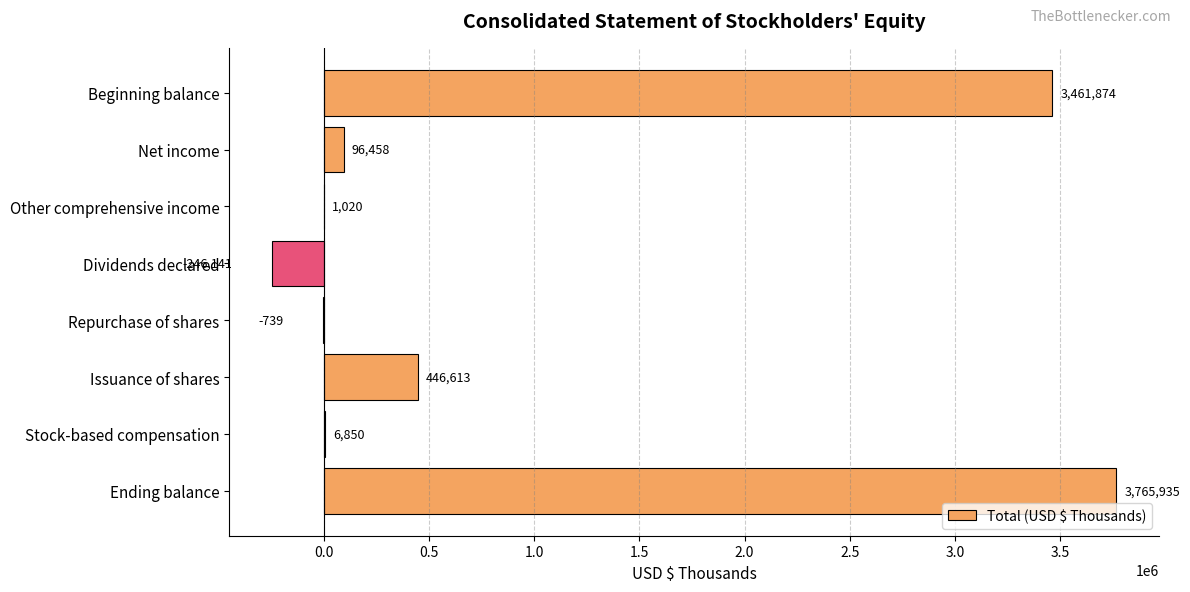

What is the sum of the values at Dividends declared and Ending balance?

3519794